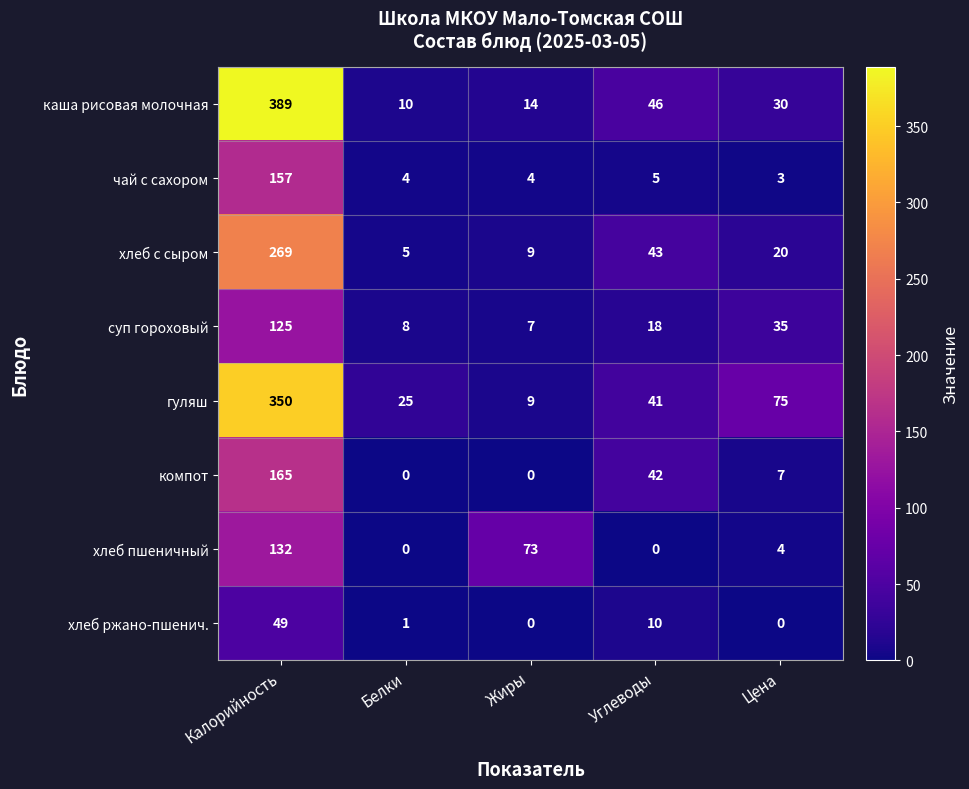

What is the total value across all series at Цена?

174